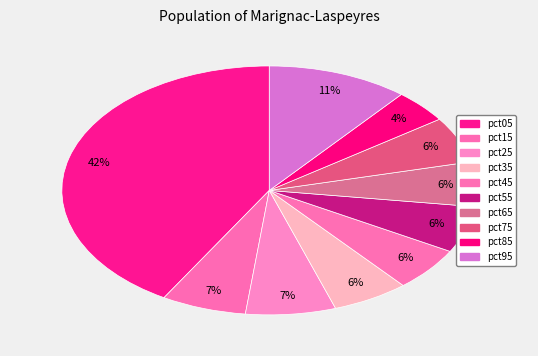

Does pct65 account for over 50% of the chart?

No